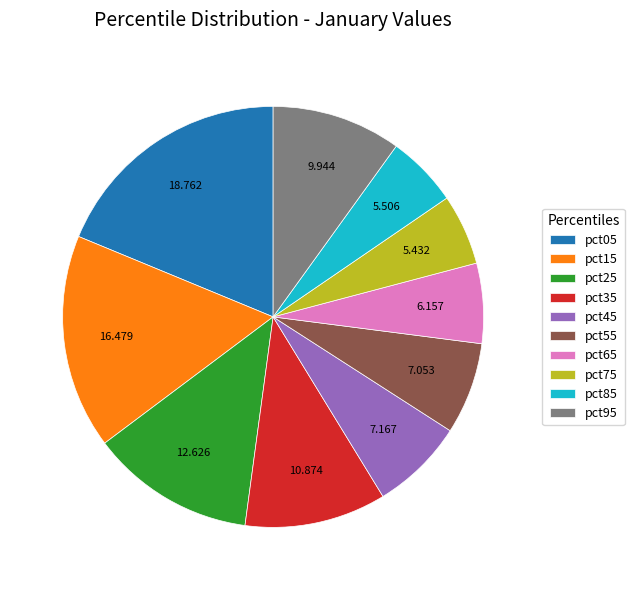

Is the sum of pct35 and pct95 greater than half?

No